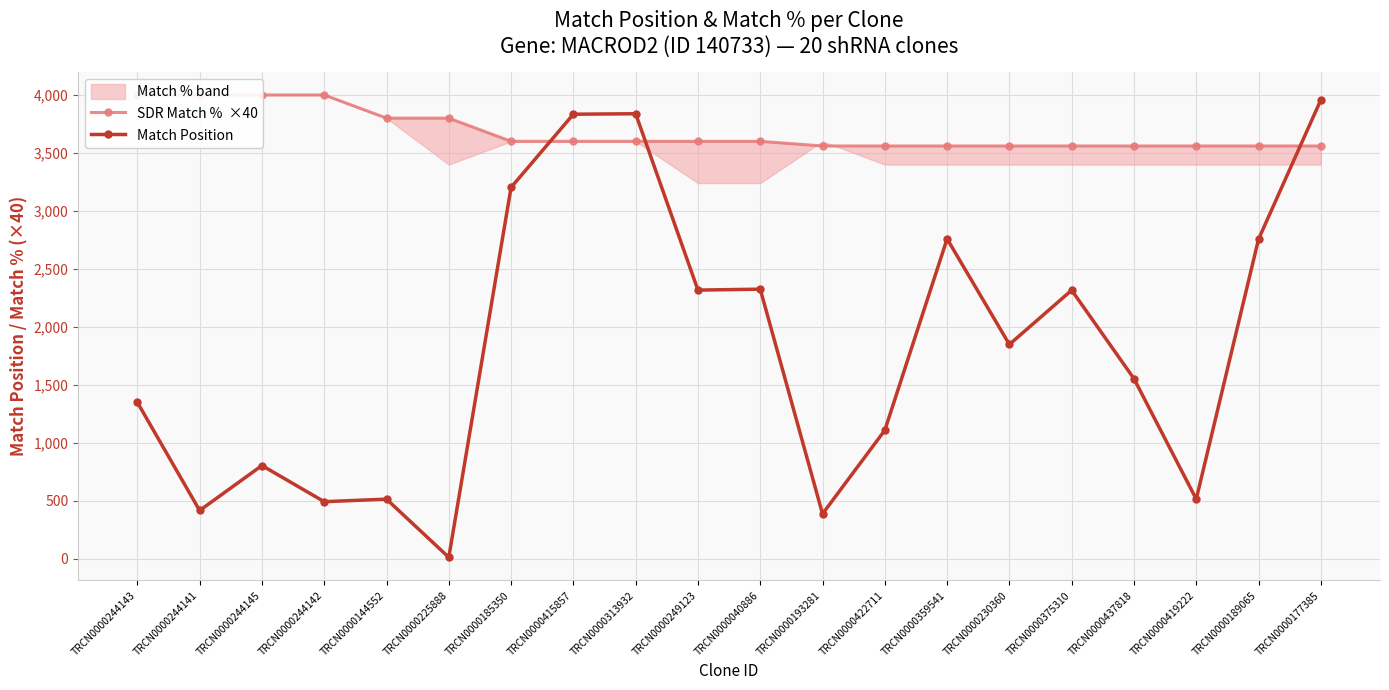

After their last crossing, which series has the higher values: SDR Match %  ×40 or Match Position?

Match Position